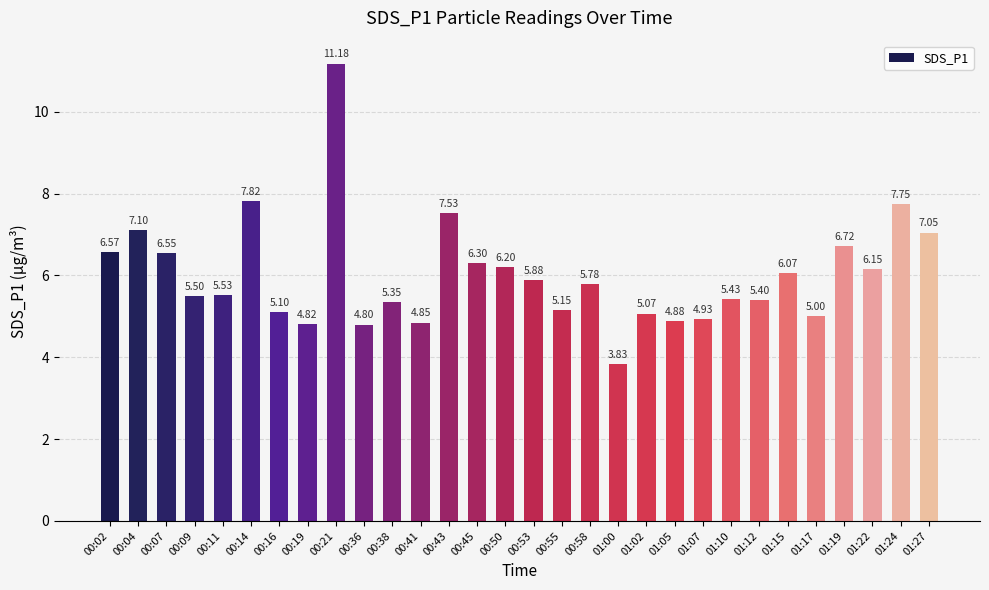

Which has a higher value, 00:02 or 01:05?

00:02